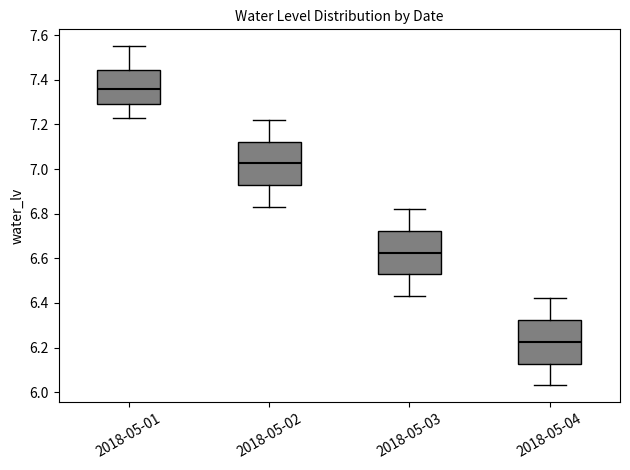

Reading left to right, read every box against the y-axis: the position of its median line, the range the box covers, and the ends of its whiskers. The values are not printed on the chart, so give them approximately, as read against the axis.

2018-05-01: median 7.36, box 7.30 to 7.44, whiskers 7.24 to 7.56
2018-05-02: median 7.02, box 6.92 to 7.12, whiskers 6.84 to 7.22
2018-05-03: median 6.62, box 6.52 to 6.72, whiskers 6.44 to 6.82
2018-05-04: median 6.22, box 6.12 to 6.32, whiskers 6.04 to 6.42